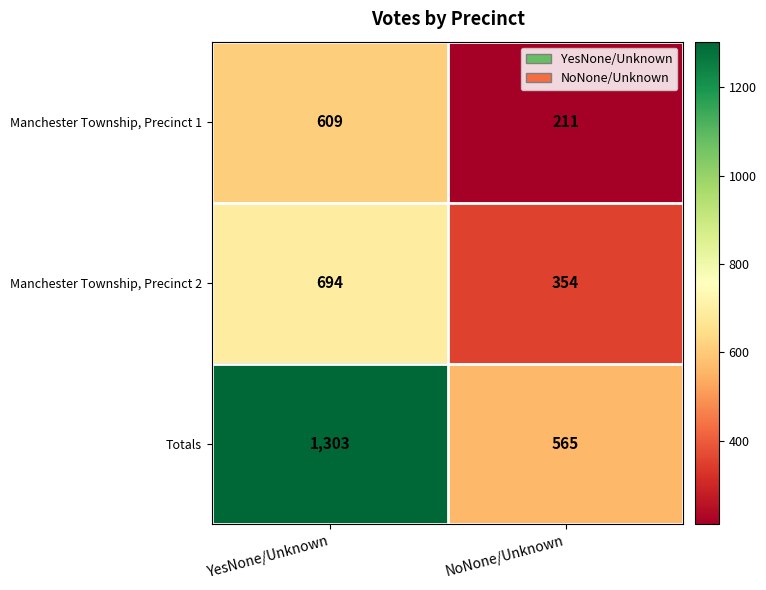

At how many categories does at least one series exceed 1221?

1